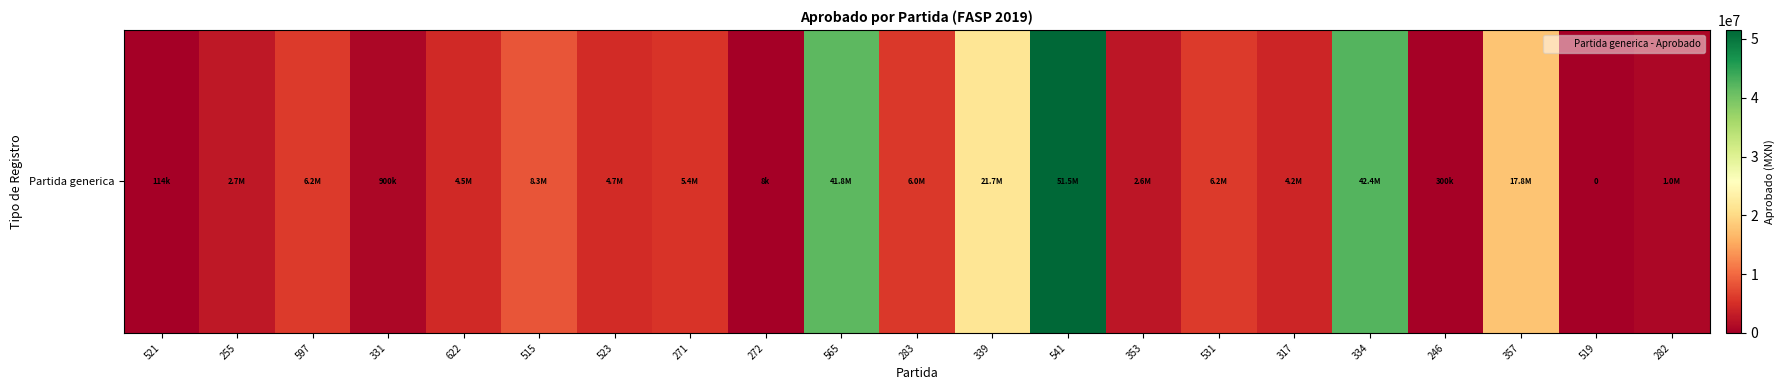

Where is the data nearest to the value 25764863?

339